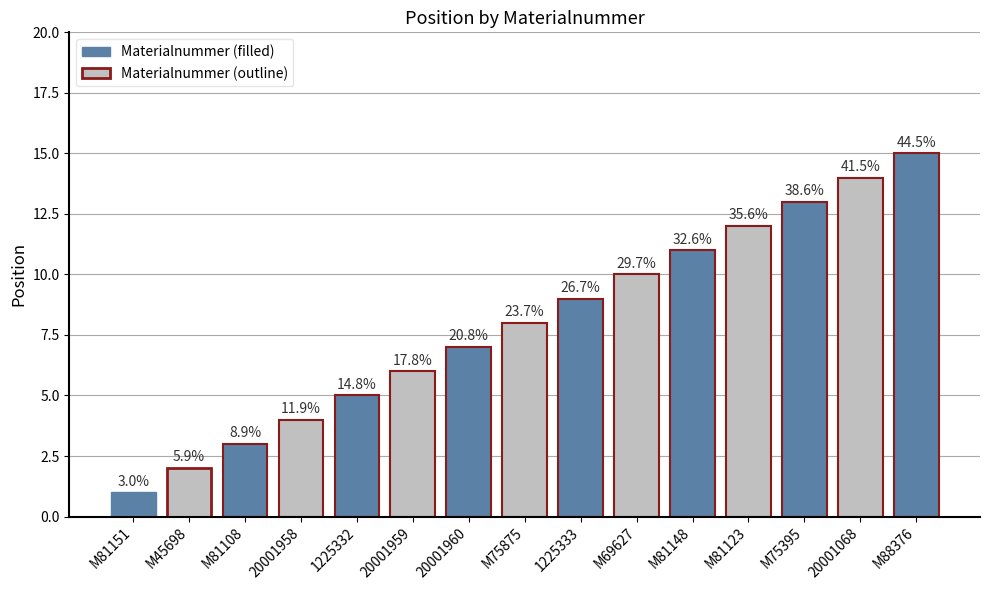

What is the label of the 5th bar from the left?

1225332